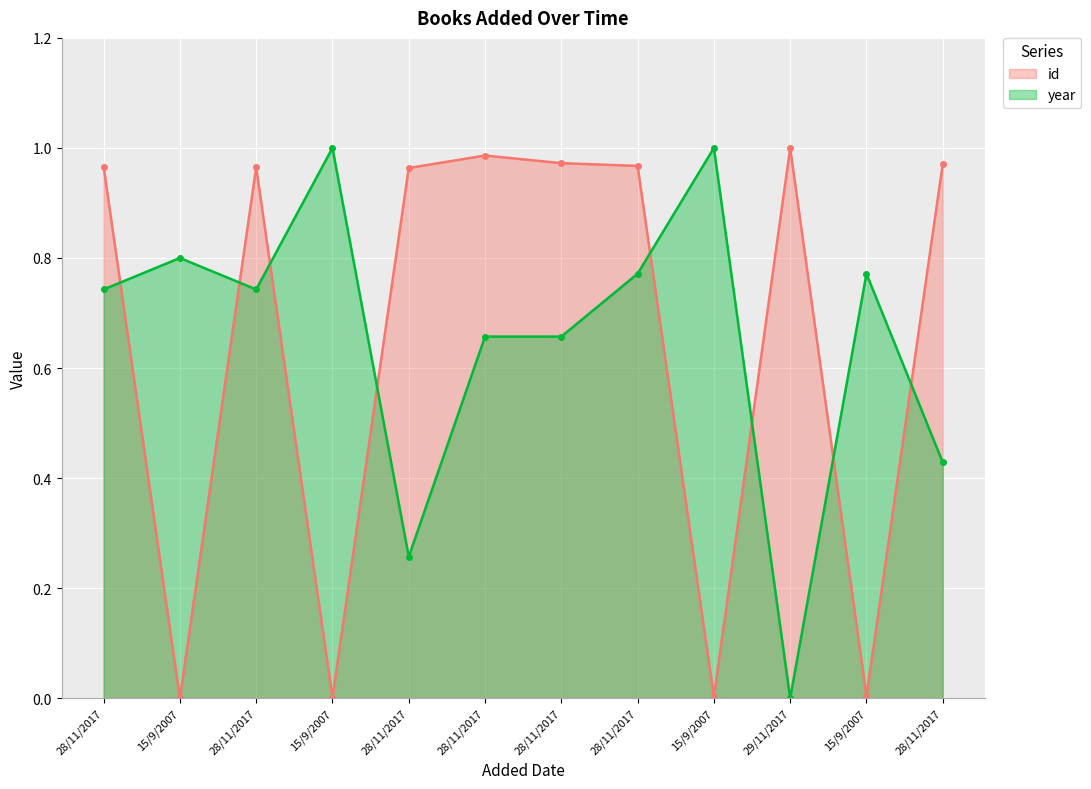

What is the difference between the id values at 29/11/2017 and 15/9/2007?

1.0